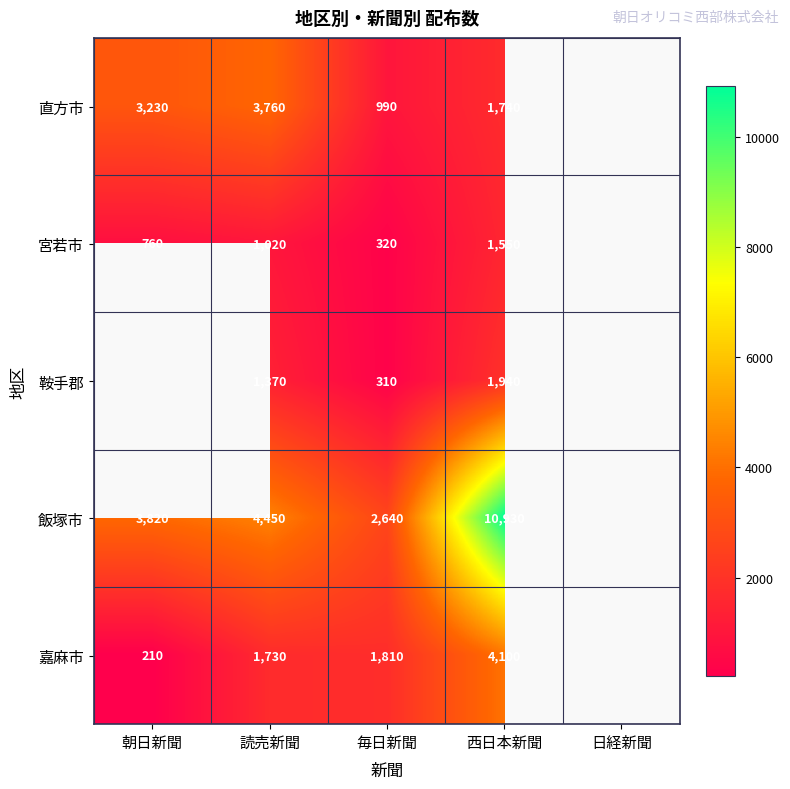

Which series changed the most between 読売新聞 and 毎日新聞?

直方市